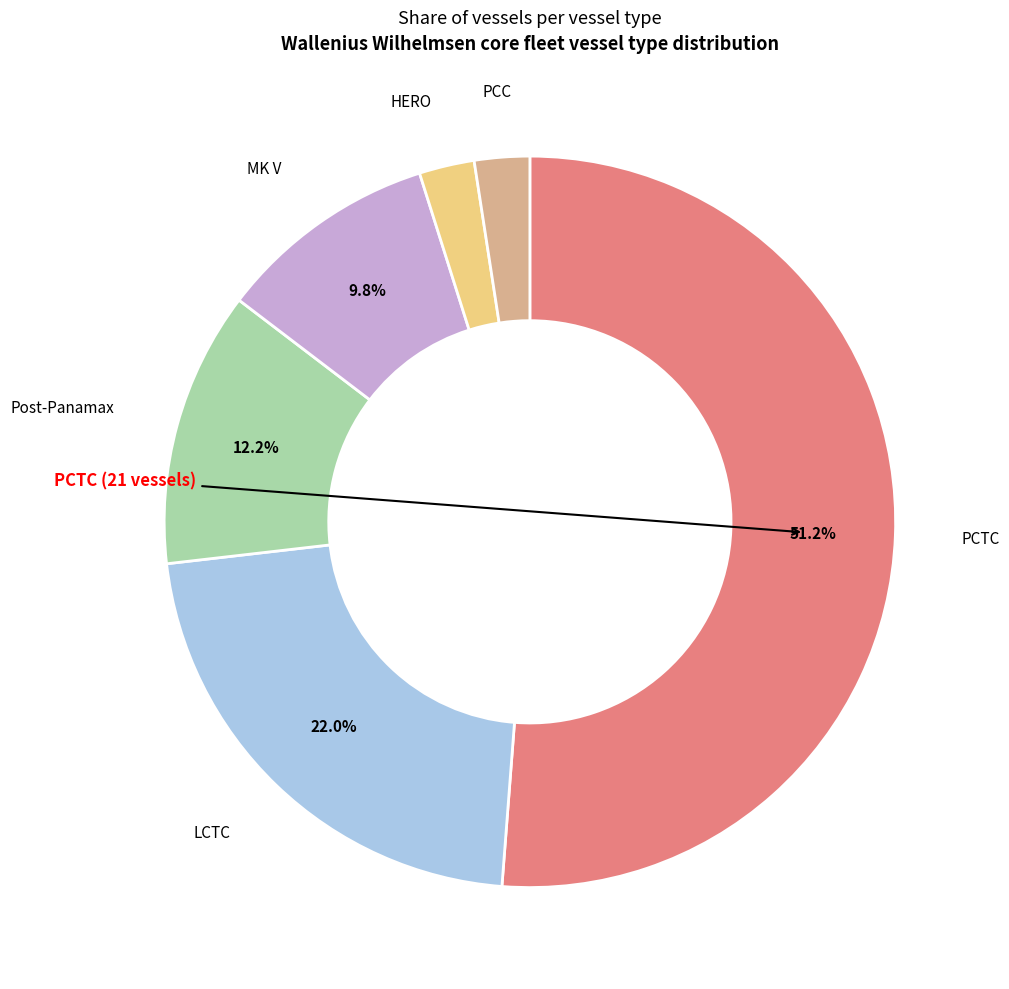

Does any single category account for the majority?

Yes